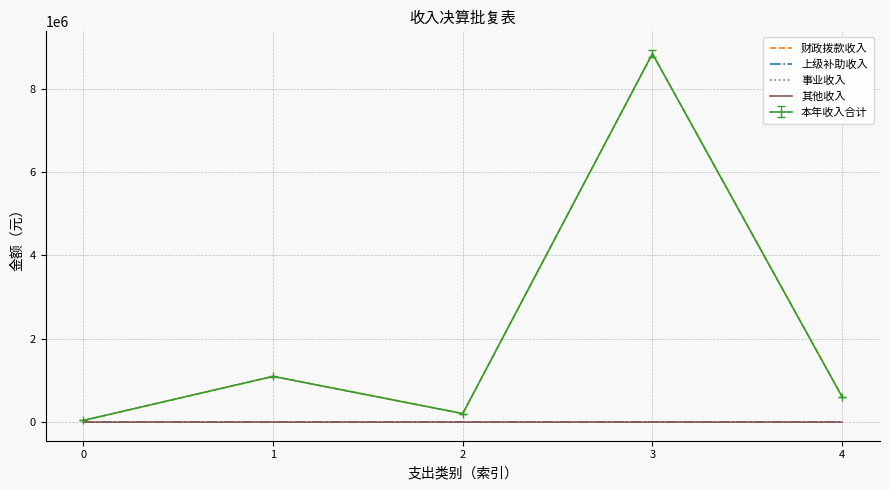

What is the spread (max minus min) of values at 0?

40000.0